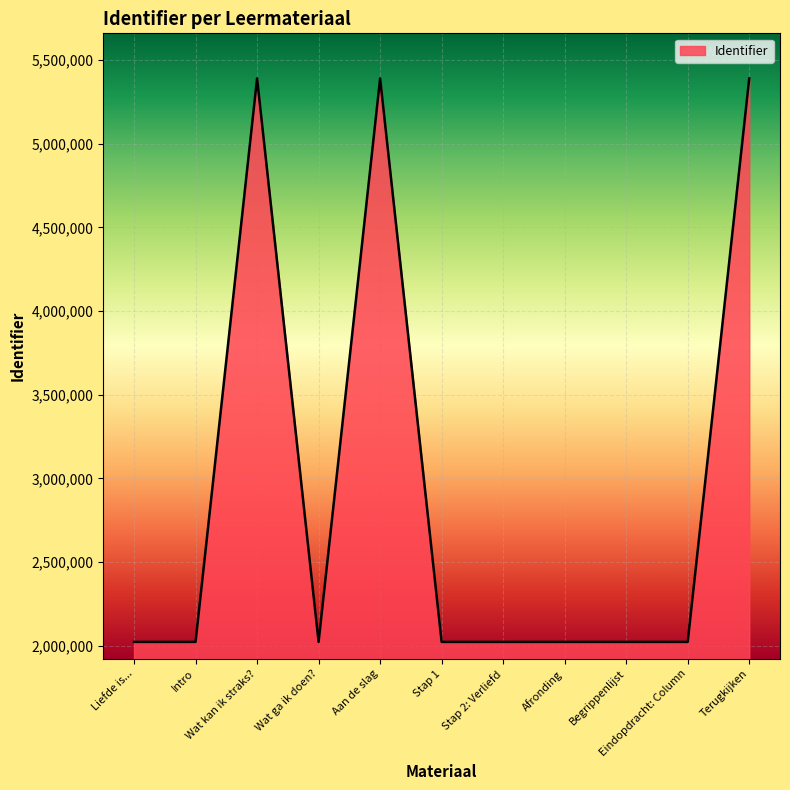

What is the minimum value shown in the chart?

2023449